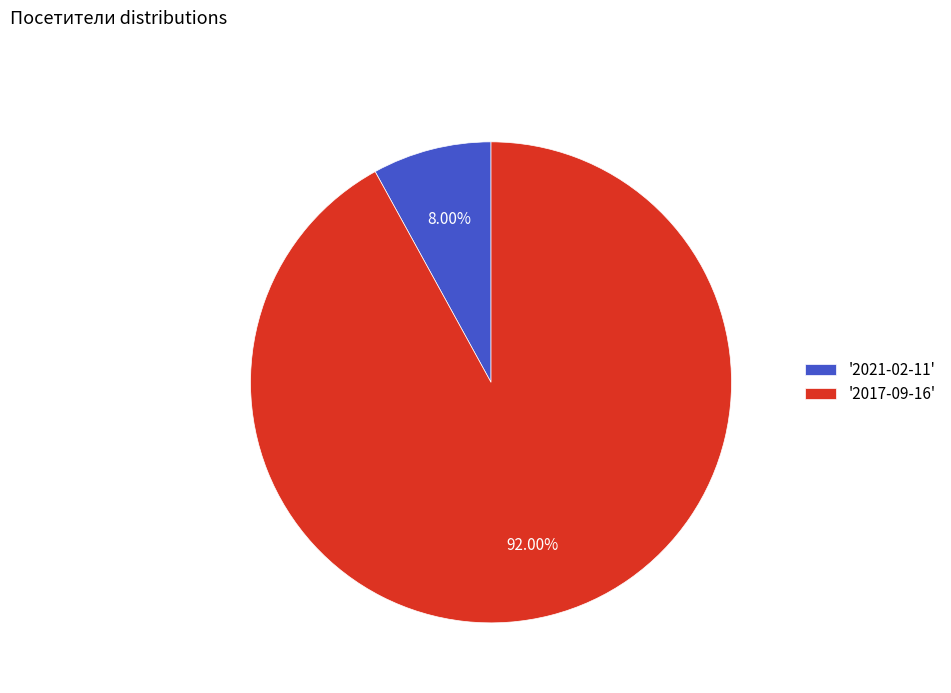

Rank the categories by value from highest to lowest.

'2017-09-16', '2021-02-11'